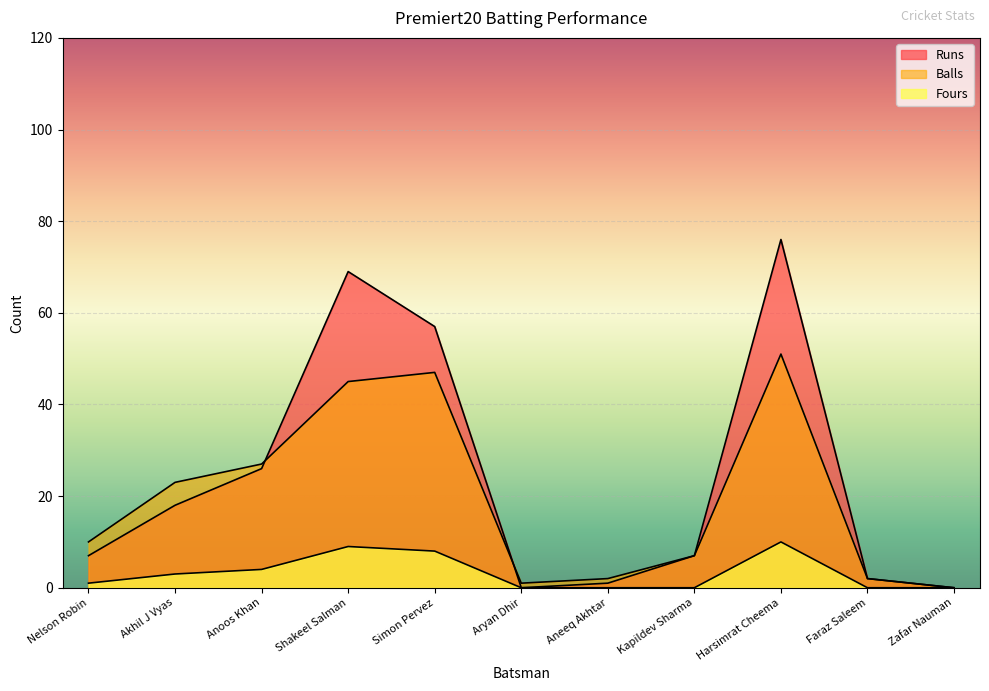

What is the total value across all series at Aryan Dhir?

1